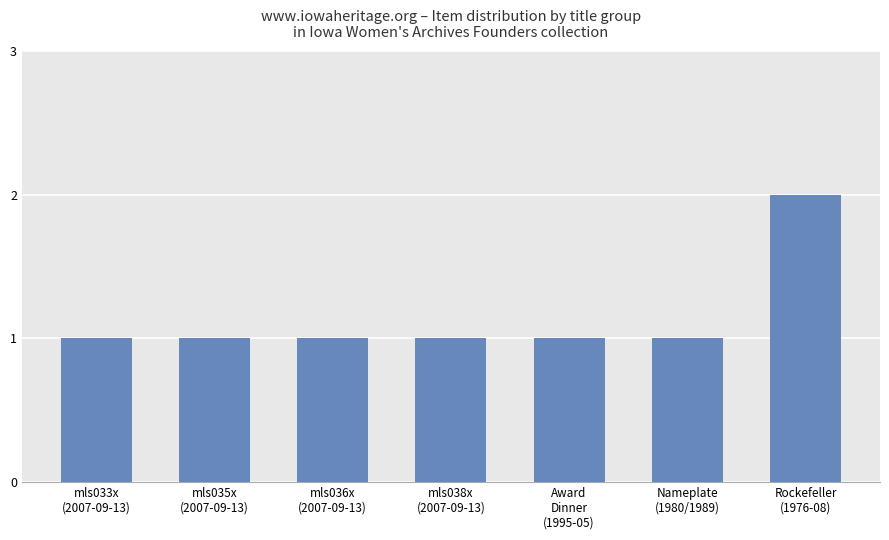

What is the ratio of the value at mls036x
(2007-09-13) to the value at mls038x
(2007-09-13)?

1.0